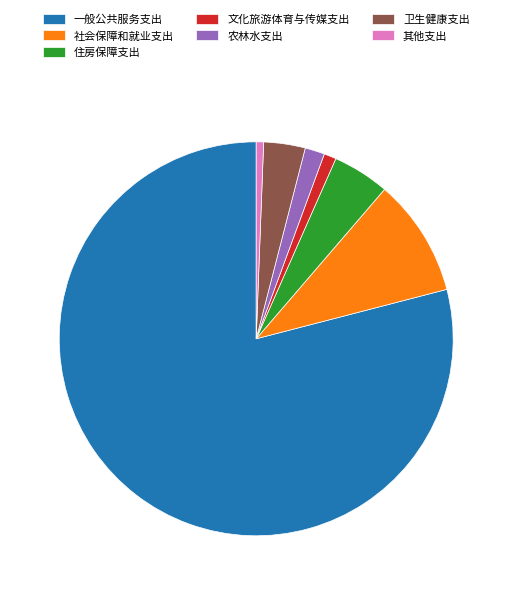

Is there a majority slice in this chart?

Yes